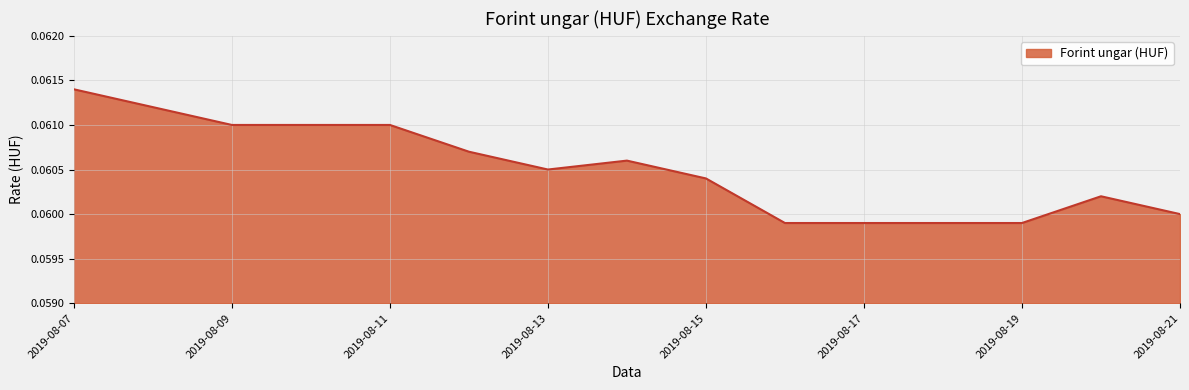

Does the chart have visible grid lines?

Yes